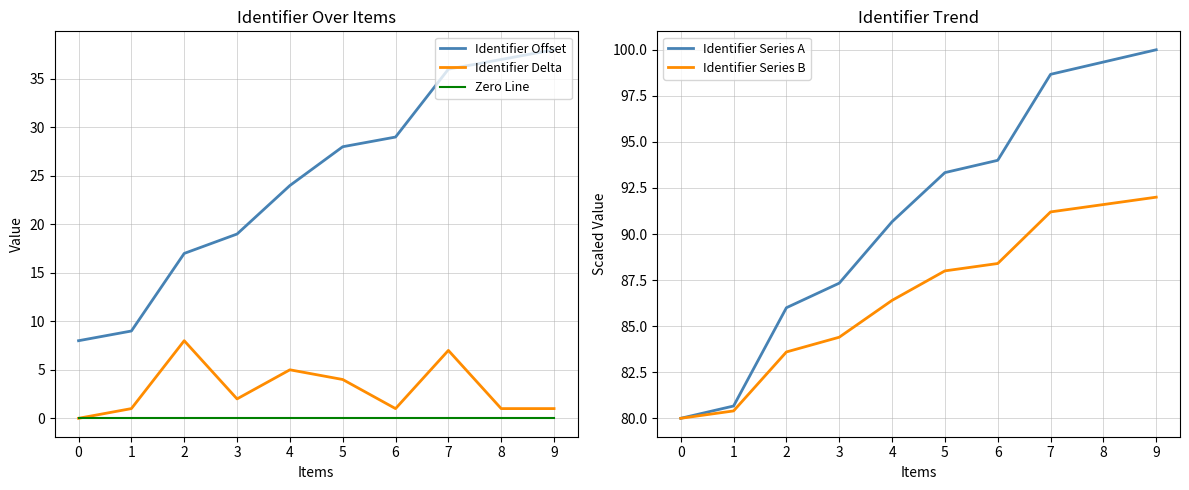

How many distinct data groups are displayed?

5